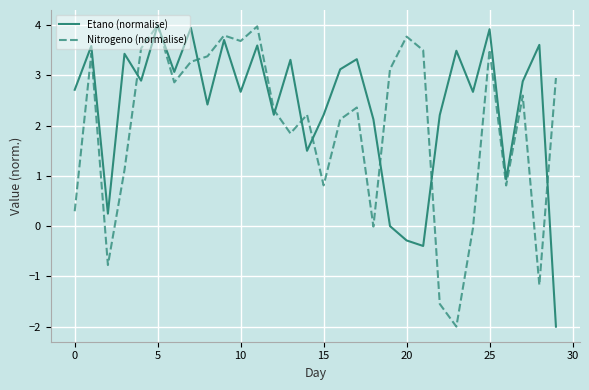

What is the minimum value for Etano (normalise)?

-2.0